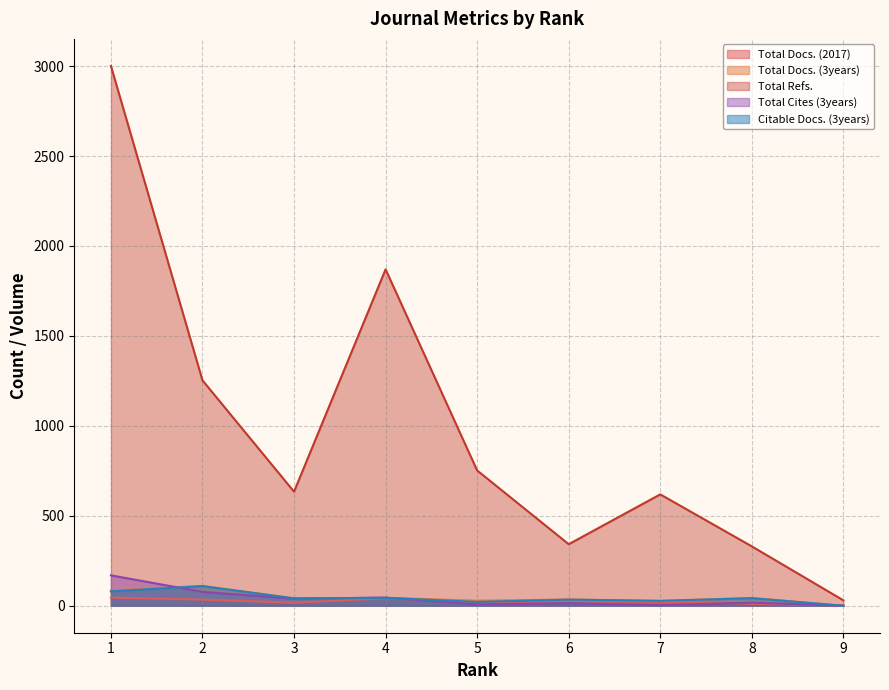

True or false: Total Docs. (3years) has a value of 67 at 8.

False